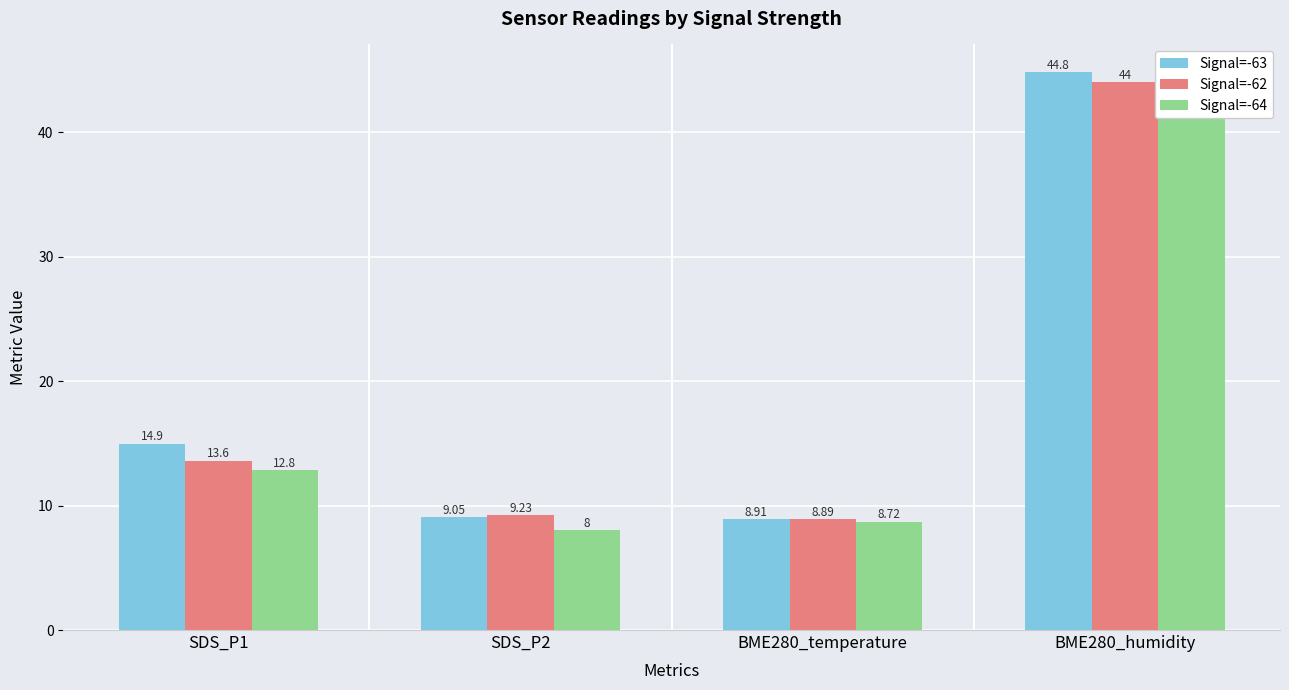

Which series has the largest total across all categories?

Signal=-63